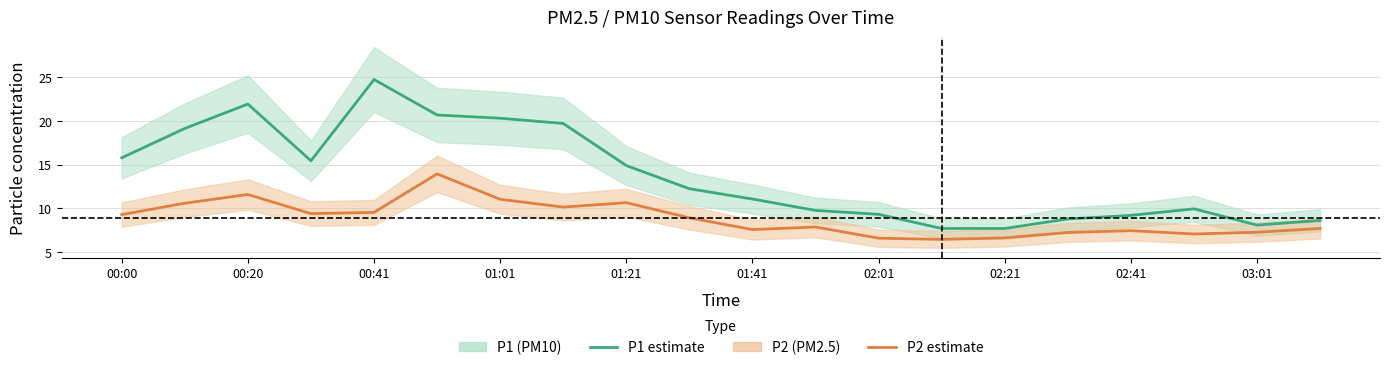

Count the number of categories in the chart.

20